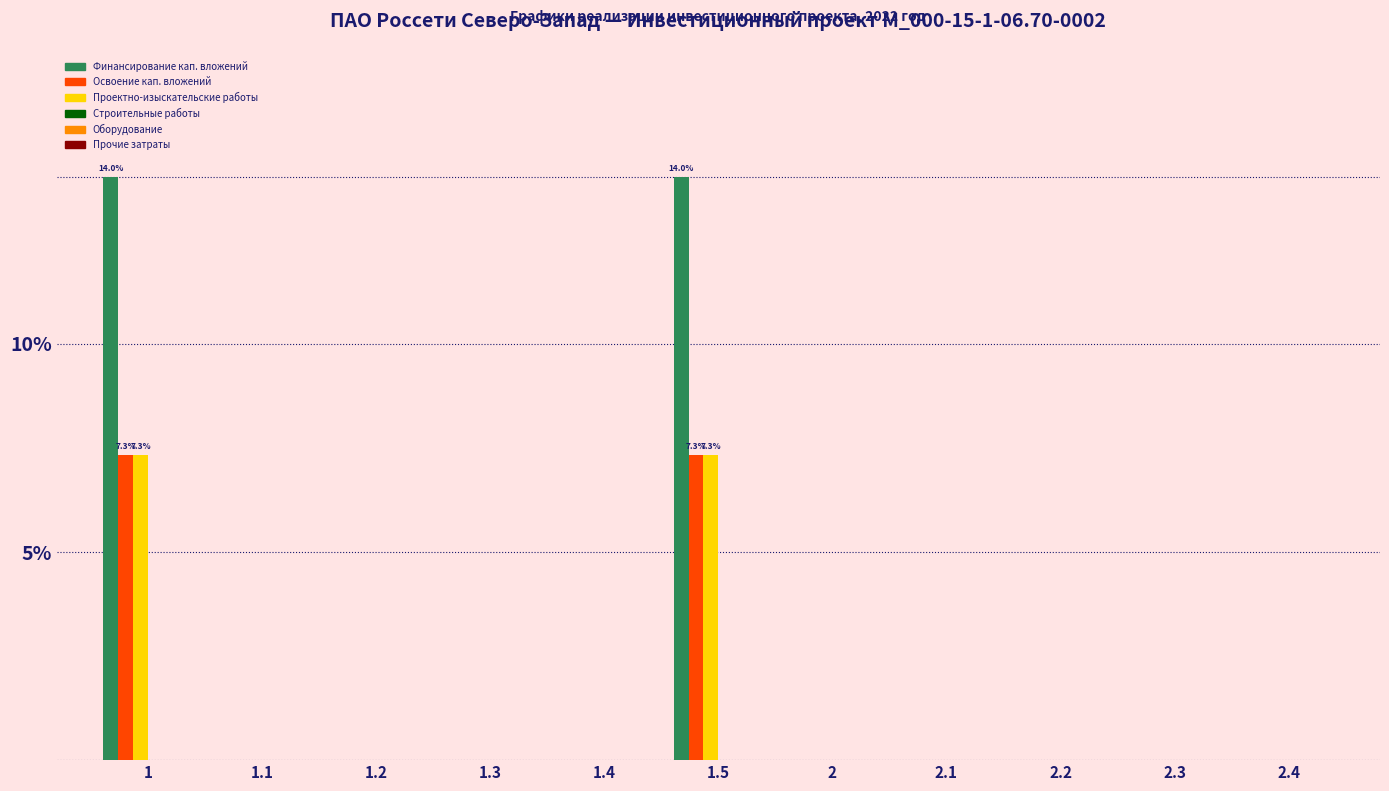

What is the sum of all Проектно-изыскательские работы values?

14.7